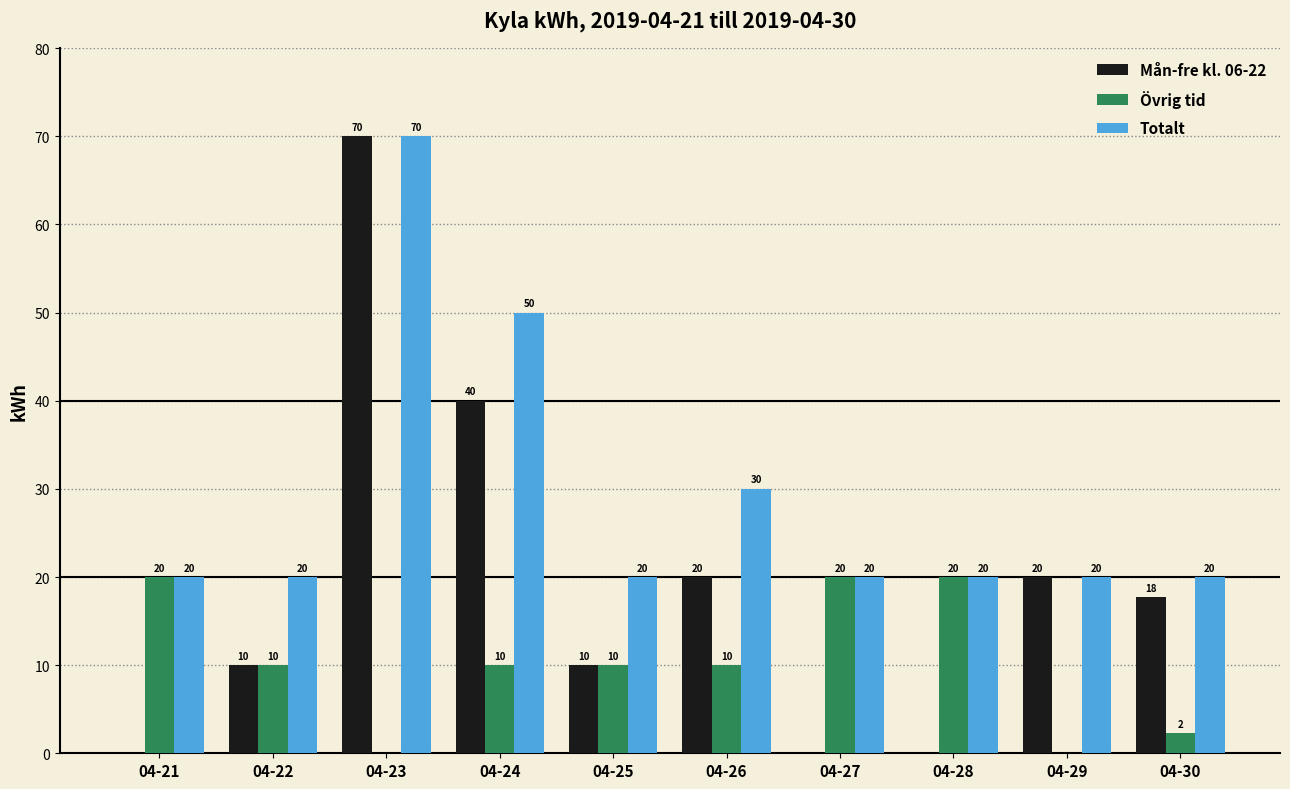

Does the chart contain stacked bars?

No